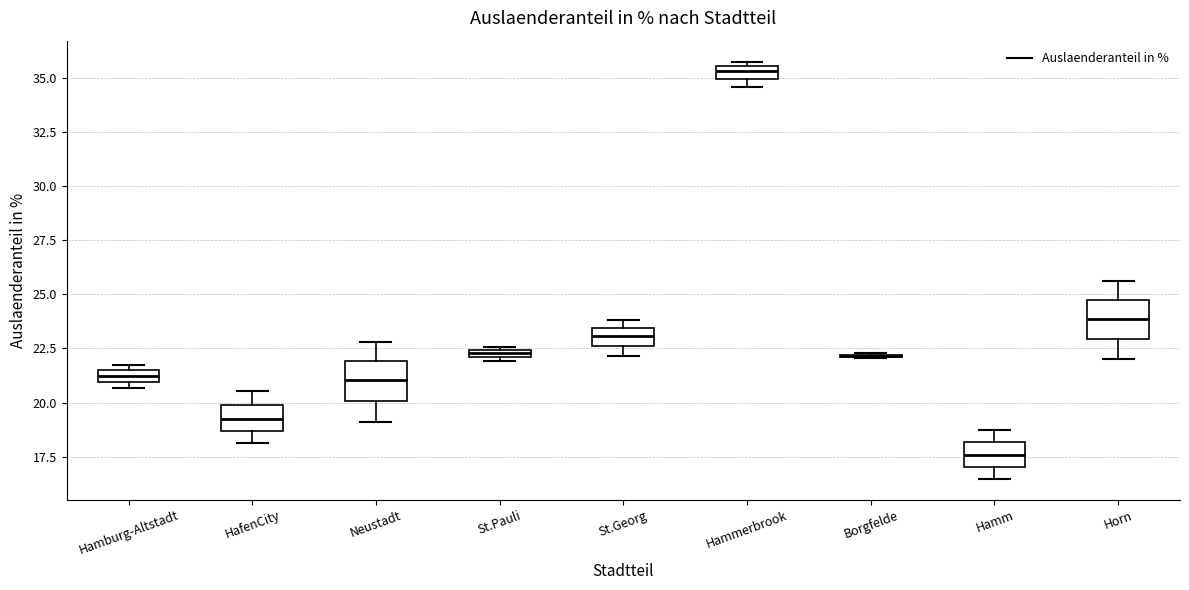

Where is the upper edge of the box for St.Georg on the y-axis? The values are not printed on the chart, so give them approximately, as read against the axis.

23.5